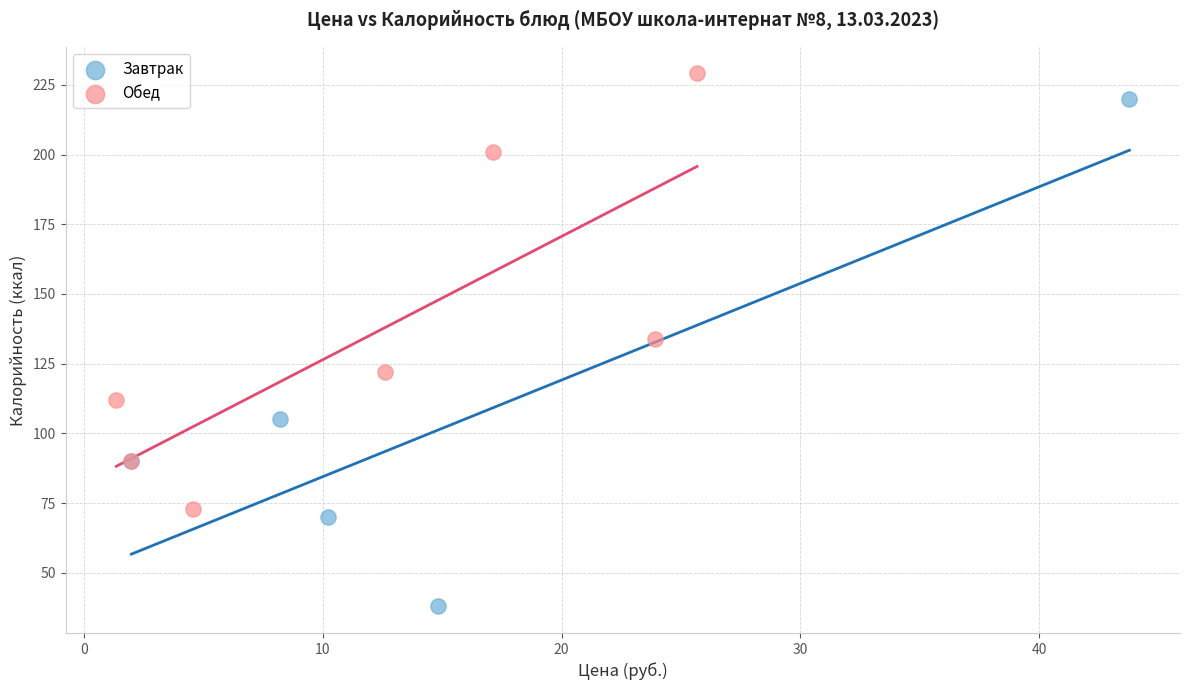

Which series contains the lowest Y value?

Завтрак